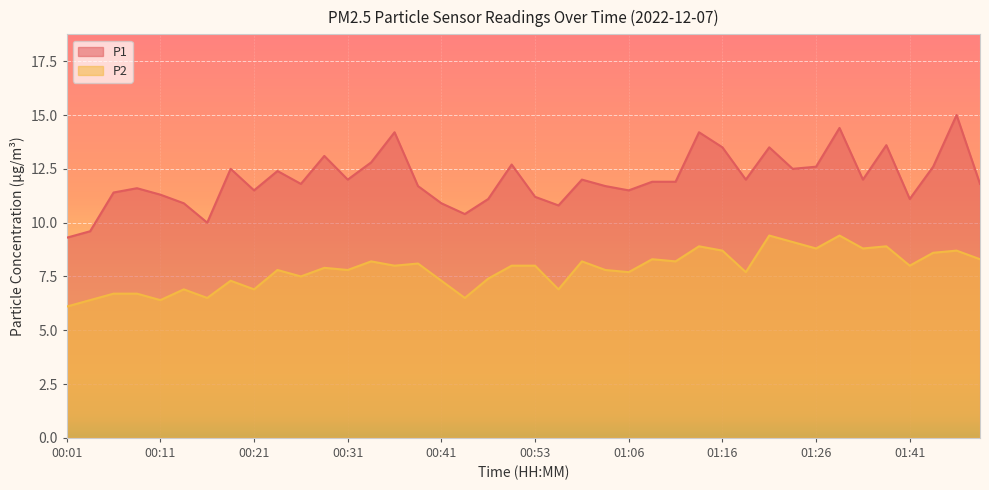

Reading right to left, list all the values displayed in this chart.

P1: 01:49=11.8	01:46=15.0	01:44=12.6	01:41=11.1	01:38=13.6	01:33=12.0	01:28=14.4	01:26=12.6	01:23=12.5	01:21=13.5	01:18=12.0	01:16=13.5	01:13=14.2	01:11=11.9	01:08=11.9	01:06=11.5	01:03=11.7	01:01=12.0	00:58=10.8	00:53=11.2	00:51=12.7	00:48=11.1	00:46=10.4	00:41=10.9	00:38=11.7	00:36=14.2	00:33=12.8	00:31=12.0	00:28=13.1	00:26=11.8	00:23=12.4	00:21=11.5	00:18=12.5	00:16=10.0	00:13=10.9	00:11=11.3	00:08=11.6	00:06=11.4	00:03=9.6	00:01=9.3
P2: 01:49=8.3	01:46=8.7	01:44=8.6	01:41=8.0	01:38=8.9	01:33=8.8	01:28=9.4	01:26=8.8	01:23=9.1	01:21=9.4	01:18=7.7	01:16=8.7	01:13=8.9	01:11=8.2	01:08=8.3	01:06=7.7	01:03=7.8	01:01=8.2	00:58=6.9	00:53=8.0	00:51=8.0	00:48=7.4	00:46=6.5	00:41=7.3	00:38=8.1	00:36=8.0	00:33=8.2	00:31=7.8	00:28=7.9	00:26=7.5	00:23=7.8	00:21=6.9	00:18=7.3	00:16=6.5	00:13=6.9	00:11=6.4	00:08=6.7	00:06=6.7	00:03=6.4	00:01=6.1